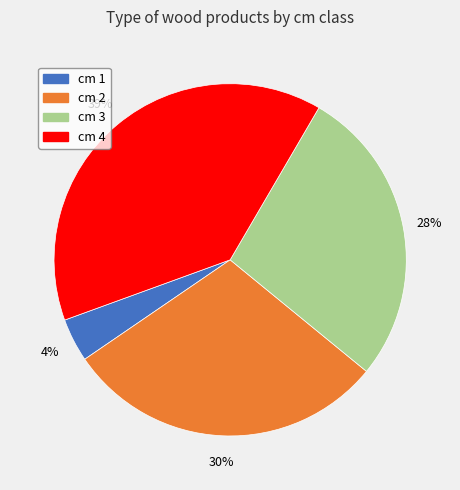

Is the sum of cm 1 and cm 3 greater than half?

No